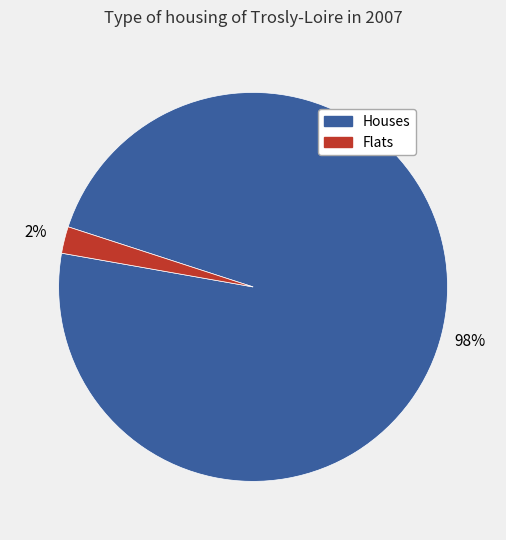

To the nearest percent, what is the difference between the largest and smallest slice percentages?

96%